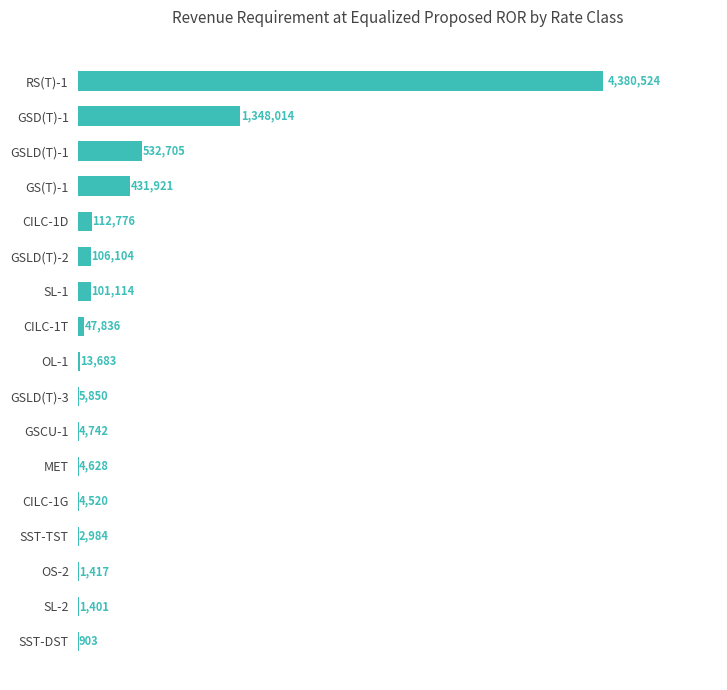

What is the sum of all values?

7101121.7